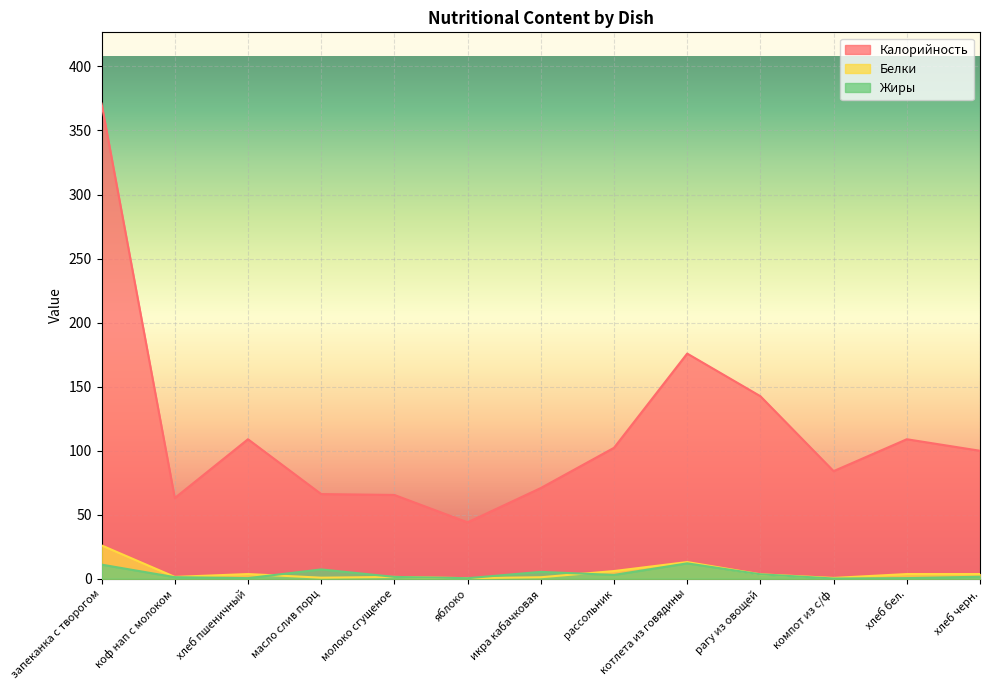

What position from the right is икра кабачковая?

7